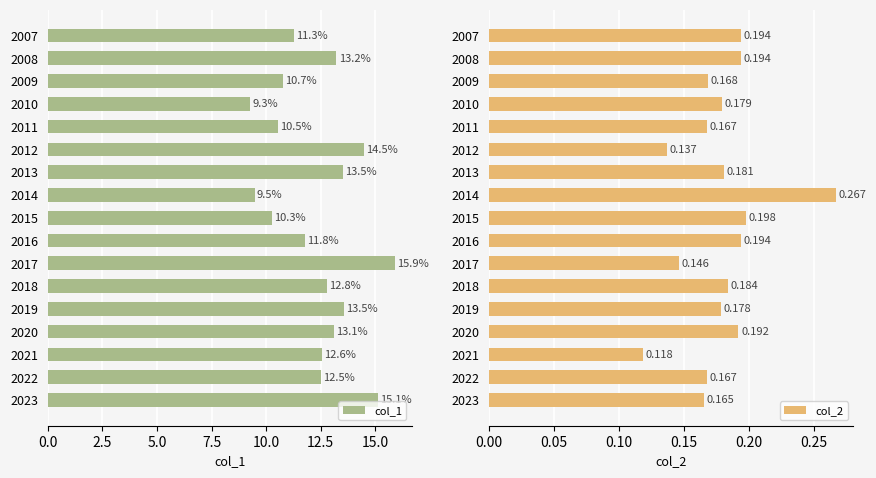

How many data points does each series have?

17